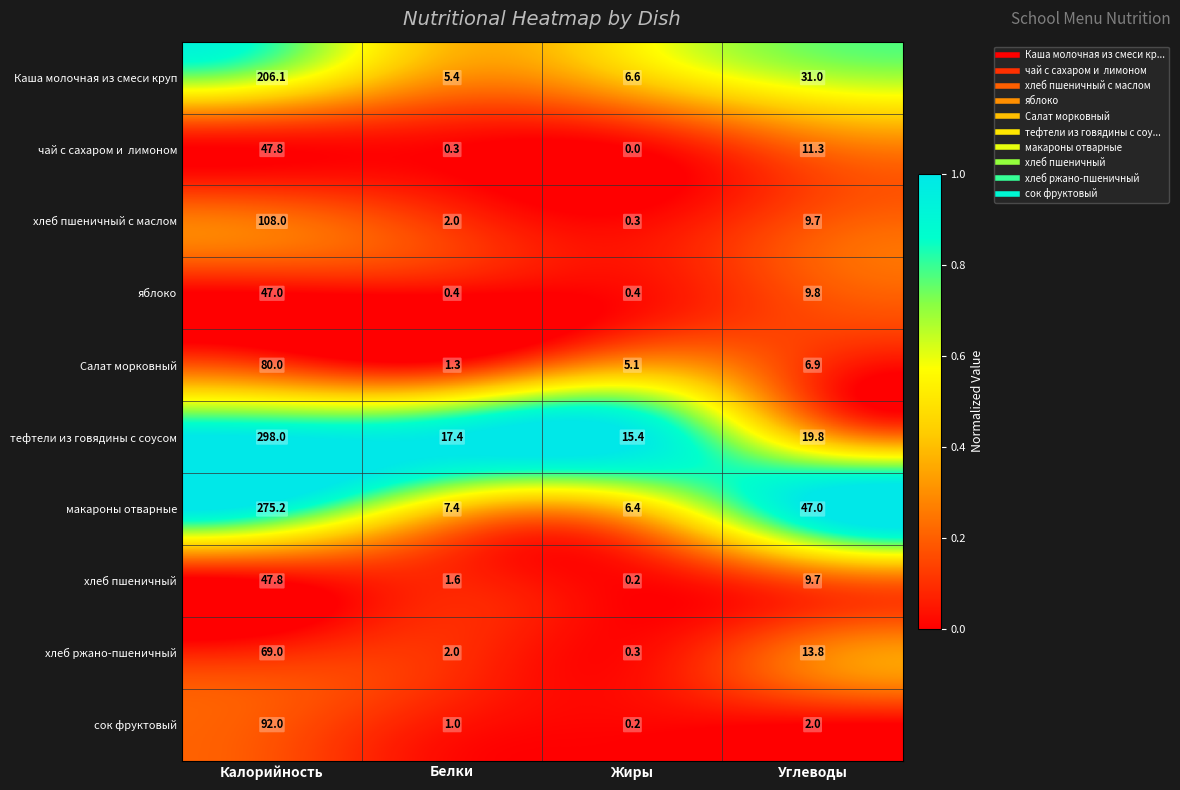

The тефтели из говядины с соусом series shows 24.1 at Жиры. True or false?

False